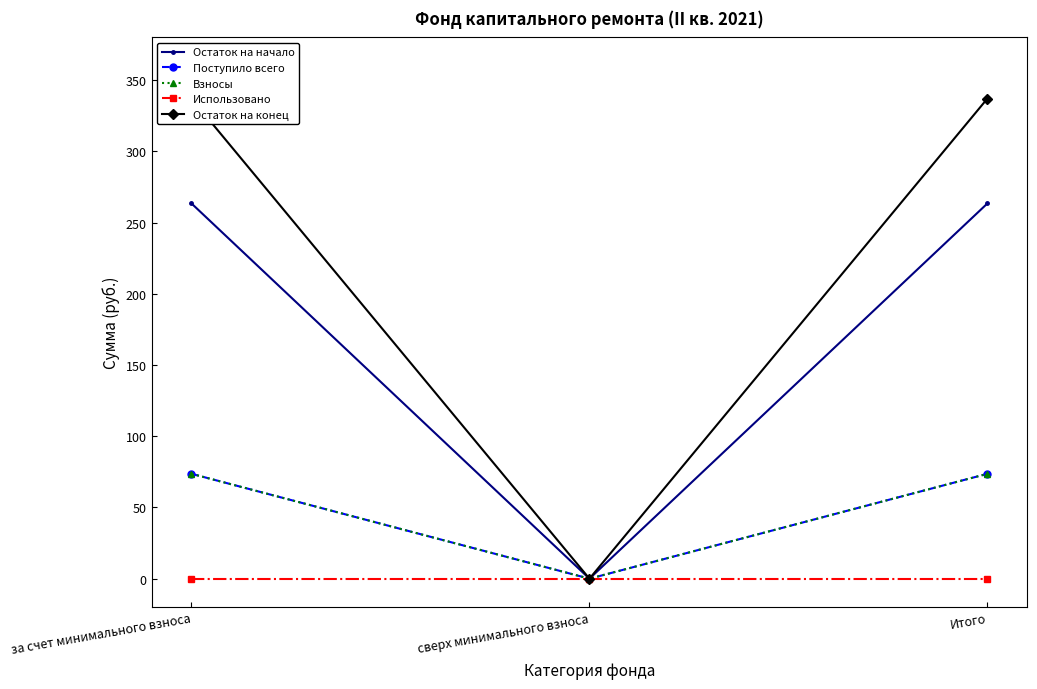

Rank the series at сверх минимального взноса from highest to lowest value.

Остаток на начало, Поступило всего, Взносы, Использовано, Остаток на конец